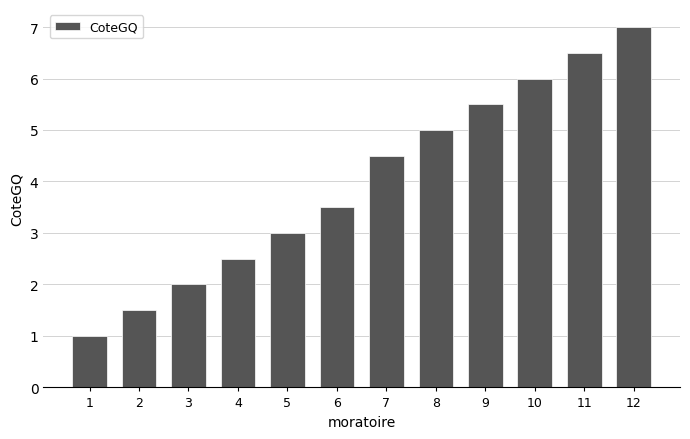

At which category does the chart reach its peak across all series?

12